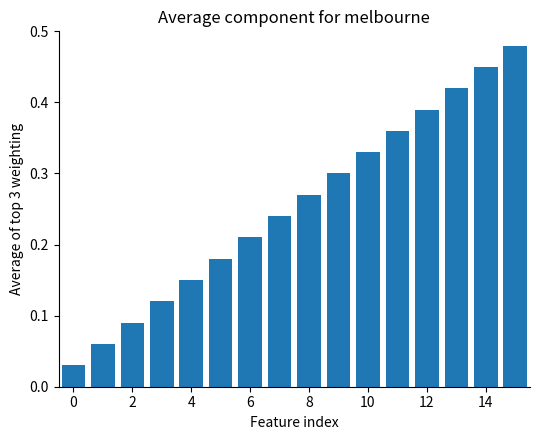

What is the sum of all values?

4.1